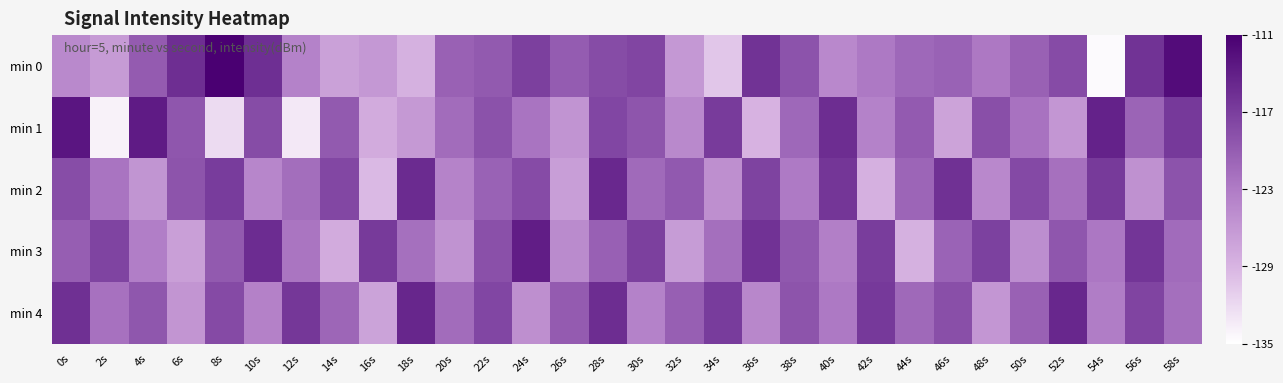

Between 22s and 8s, which is larger?

8s